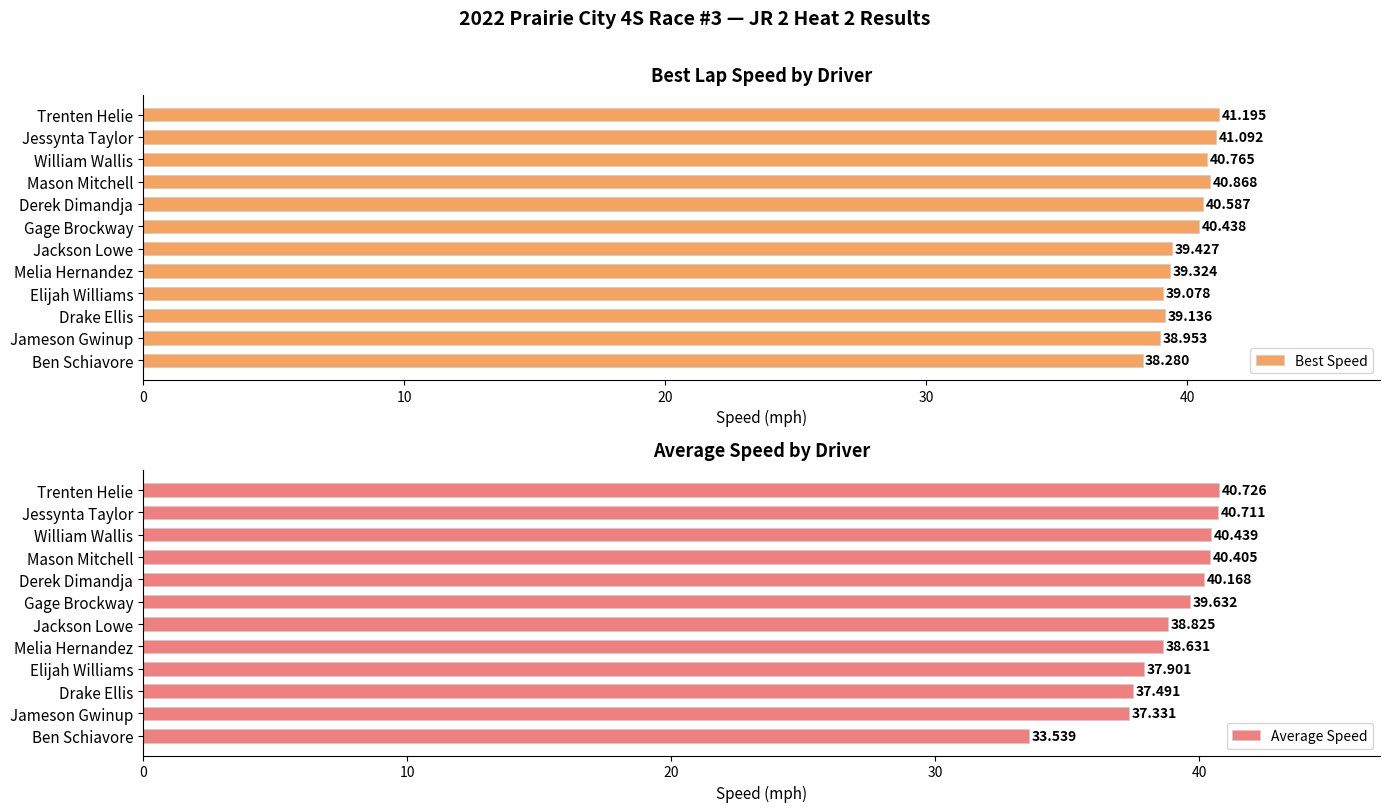

Does the chart contain stacked bars?

No